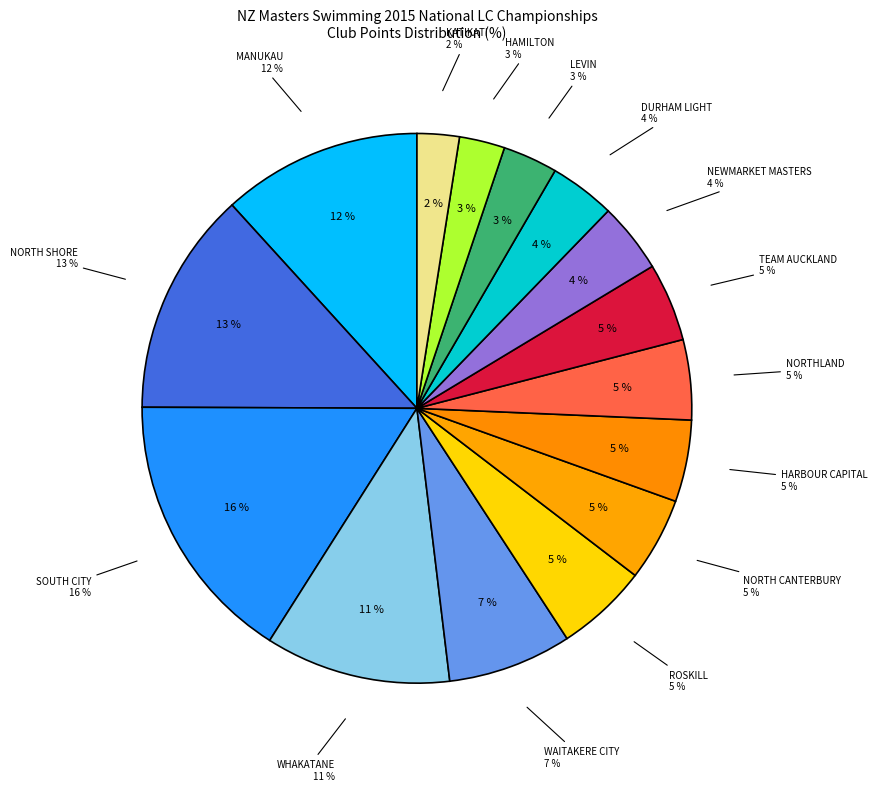

To the nearest percent, what is the difference between the DURHAM LIGHT and TEAM AUCKLAND slice percentages?

1%